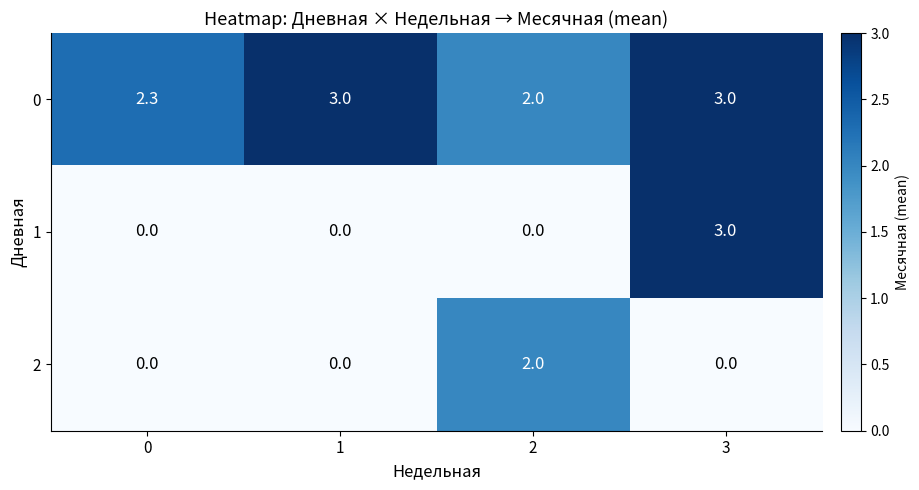

Reading right to left, extract all data points from this chart.

0: 3=3.0	2=2.0	1=3.0	0=2.3
1: 3=3.0	2=0.0	1=0.0	0=0.0
2: 3=0.0	2=2.0	1=0.0	0=0.0